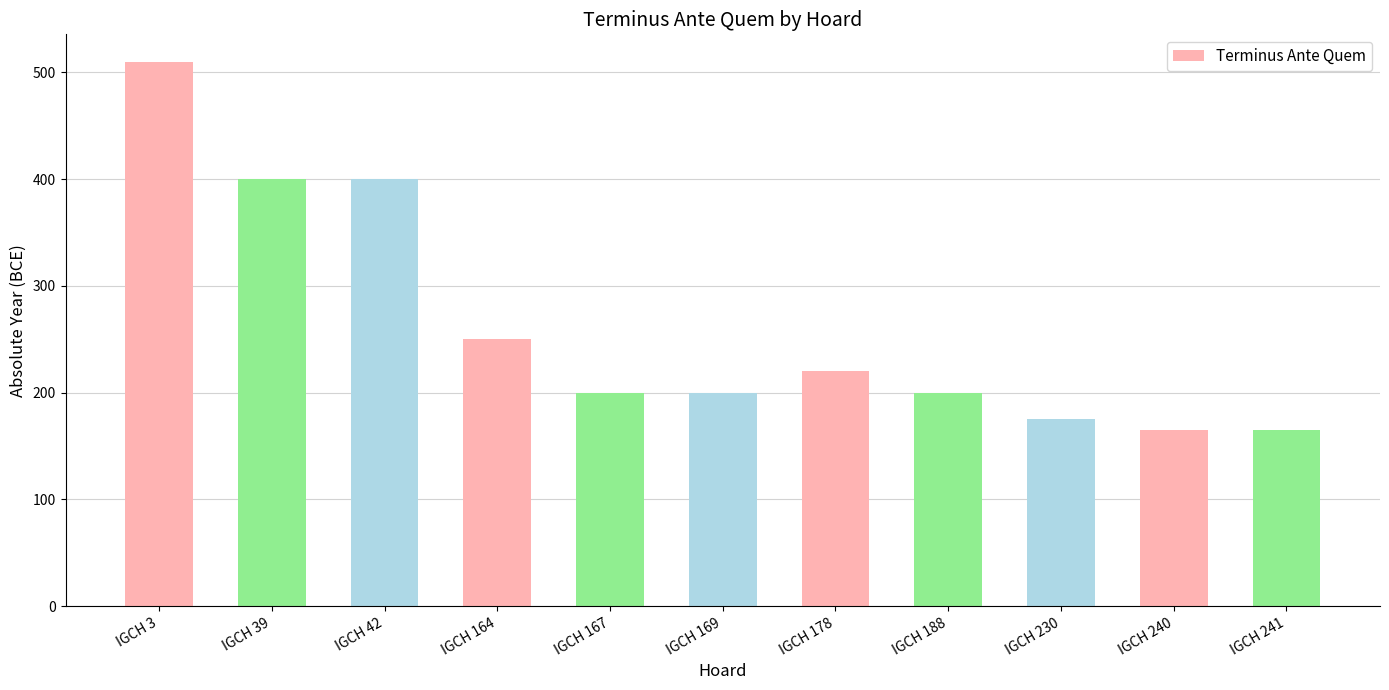

What is the change in value from IGCH 164 to IGCH 169?

-50